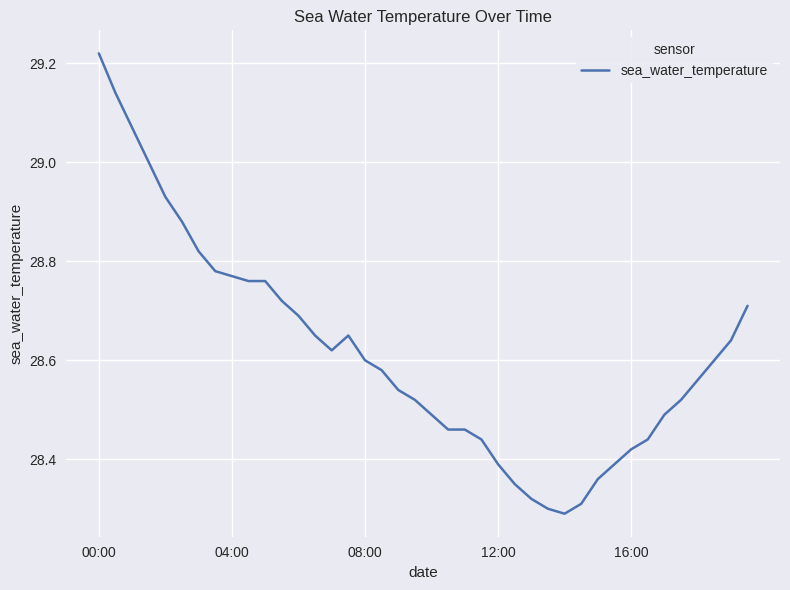

Does the chart display data point markers on the line(s)?

No